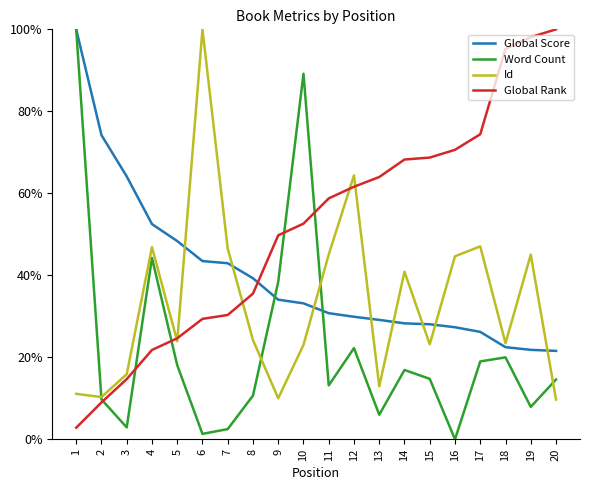

What is the difference between the second highest and minimum values in the Global Score series?

52.6